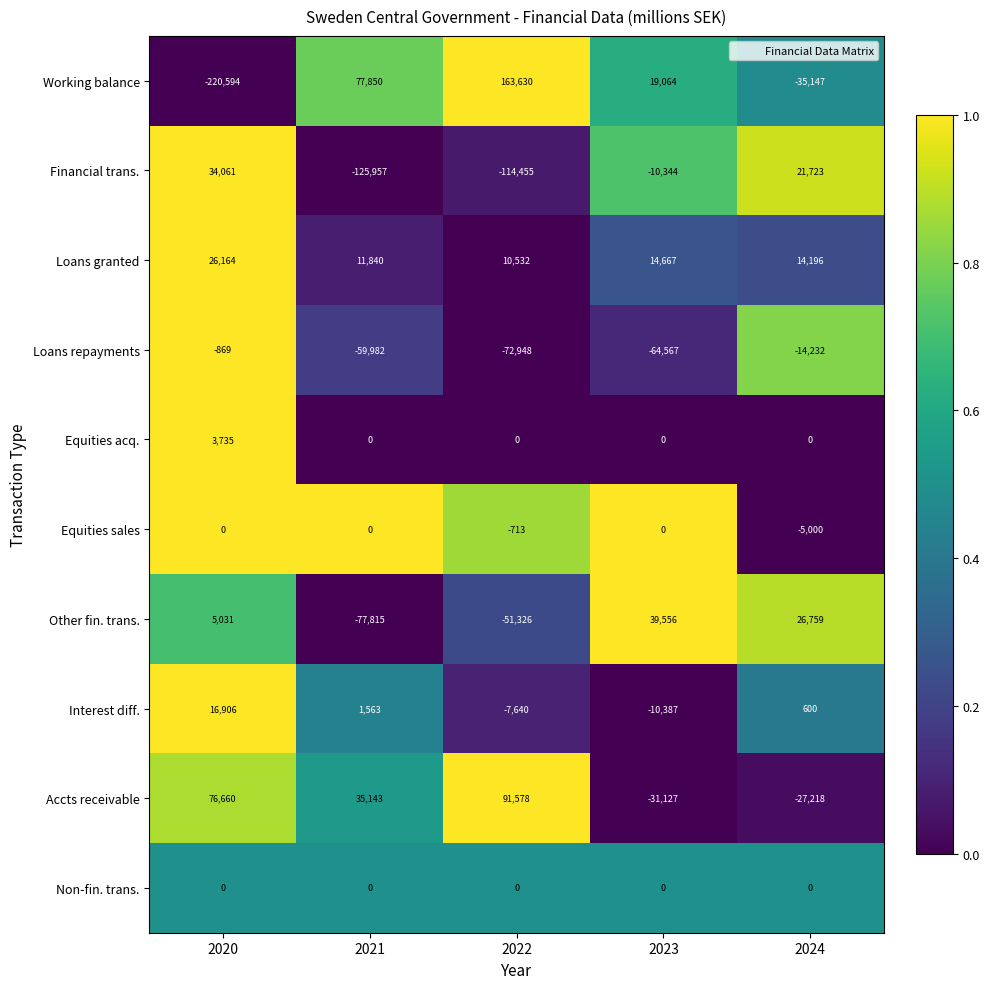

What is the greatest value displayed?

163630